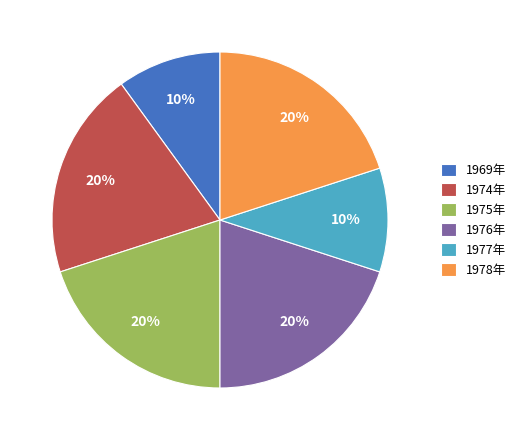

Is there a majority slice in this chart?

No